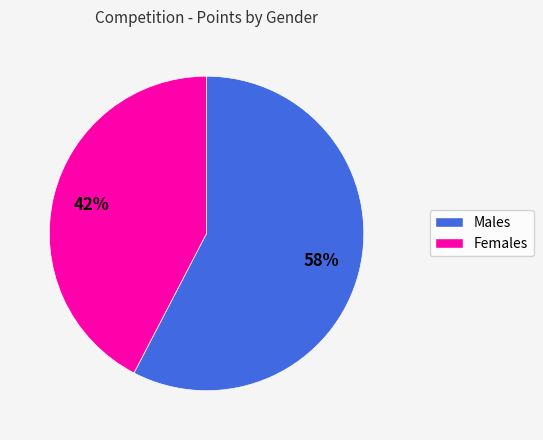

To the nearest percent, what is the average slice percentage?

50%